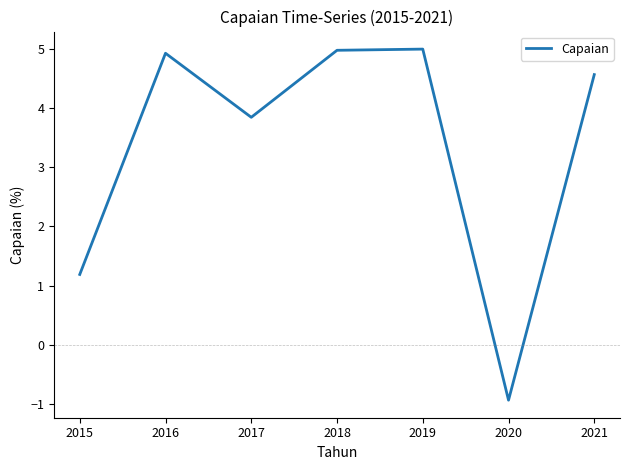

Reading left to right, transcribe all the data shown in this chart.

2015=1.2	2016=4.9	2017=3.8	2018=5.0	2019=5.0	2020=-0.9	2021=4.6